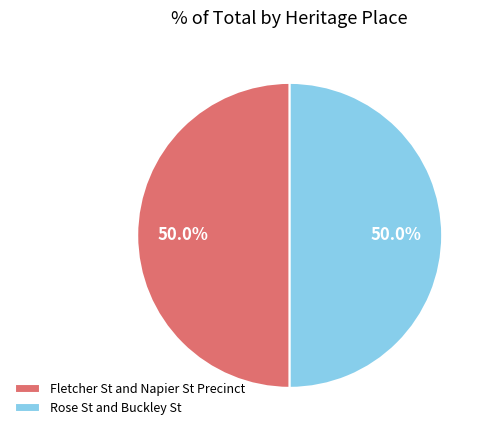

How much of the chart is everything except Rose St and Buckley St?

50.0%